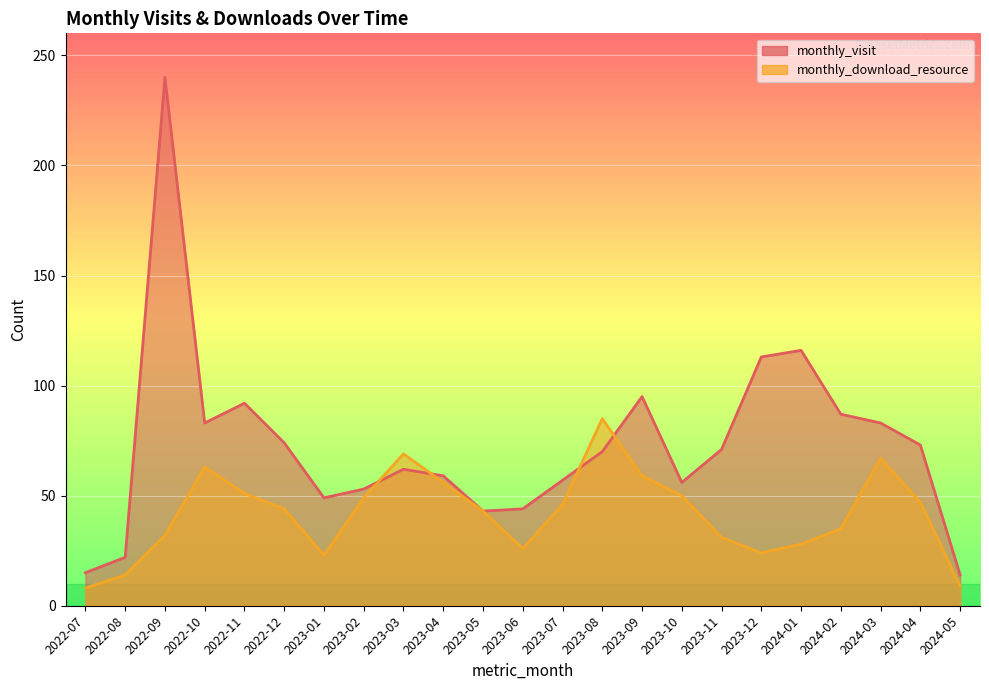

True or false: monthly_visit has more than 2 interior local peaks.

True